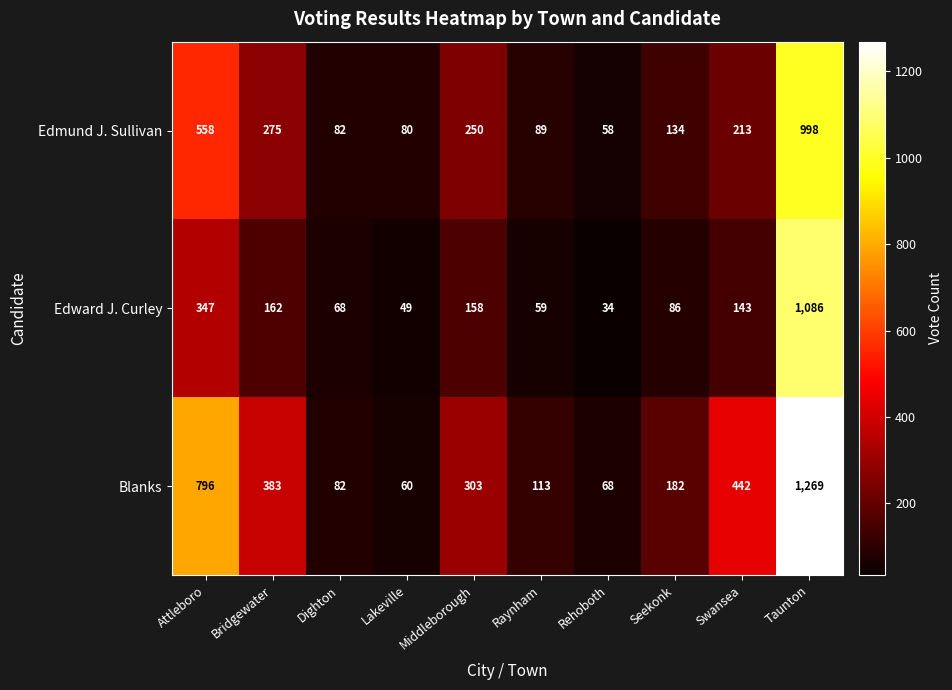

What is the difference between the Edward J. Curley values at Dighton and Raynham?

9